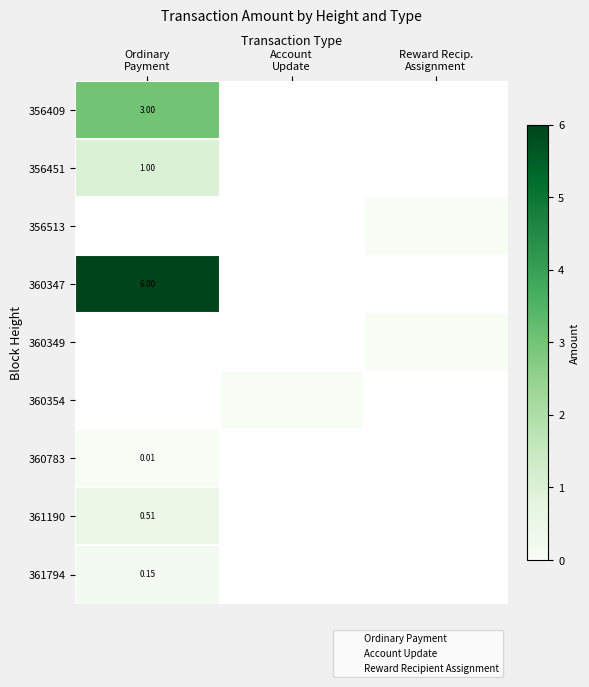

Rank the series at 2 from highest to lowest value.

Ordinary Payment, Account Update, Reward Recipient Assignment